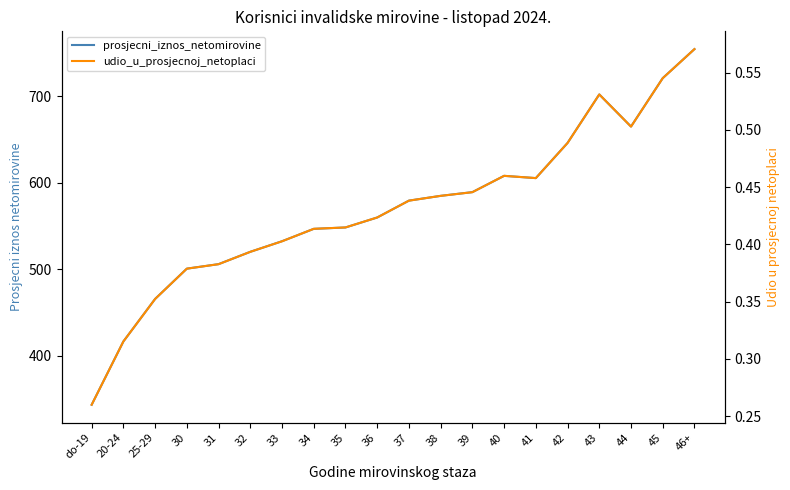

True or false: prosjecni_iznos_netomirovine has a value of 607.9 at 40.

True